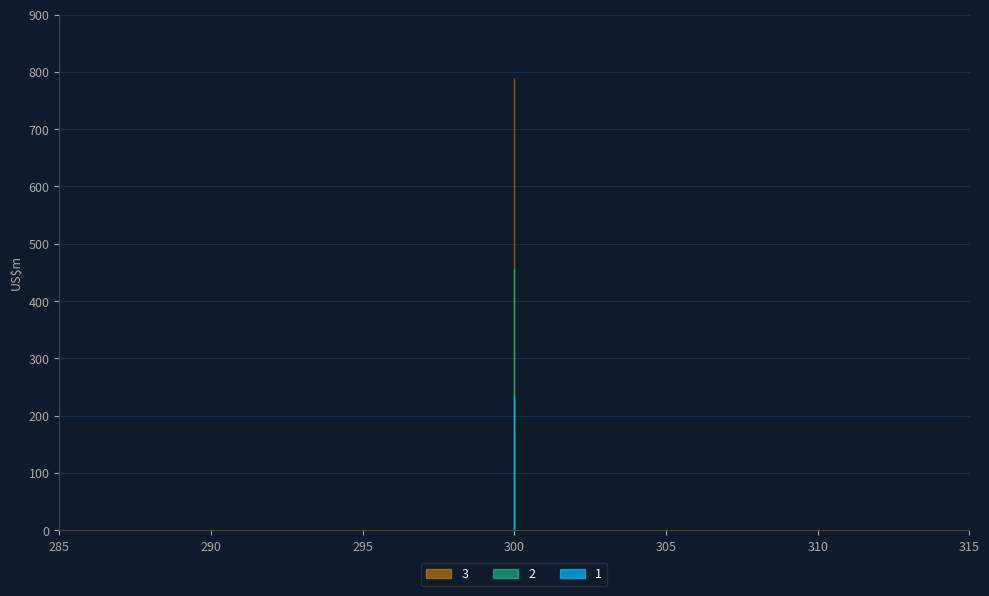

Reading right to left, what are all the values shown in this chart?

1: 234	234	234
2: 456	456	456
3: 789	789	789